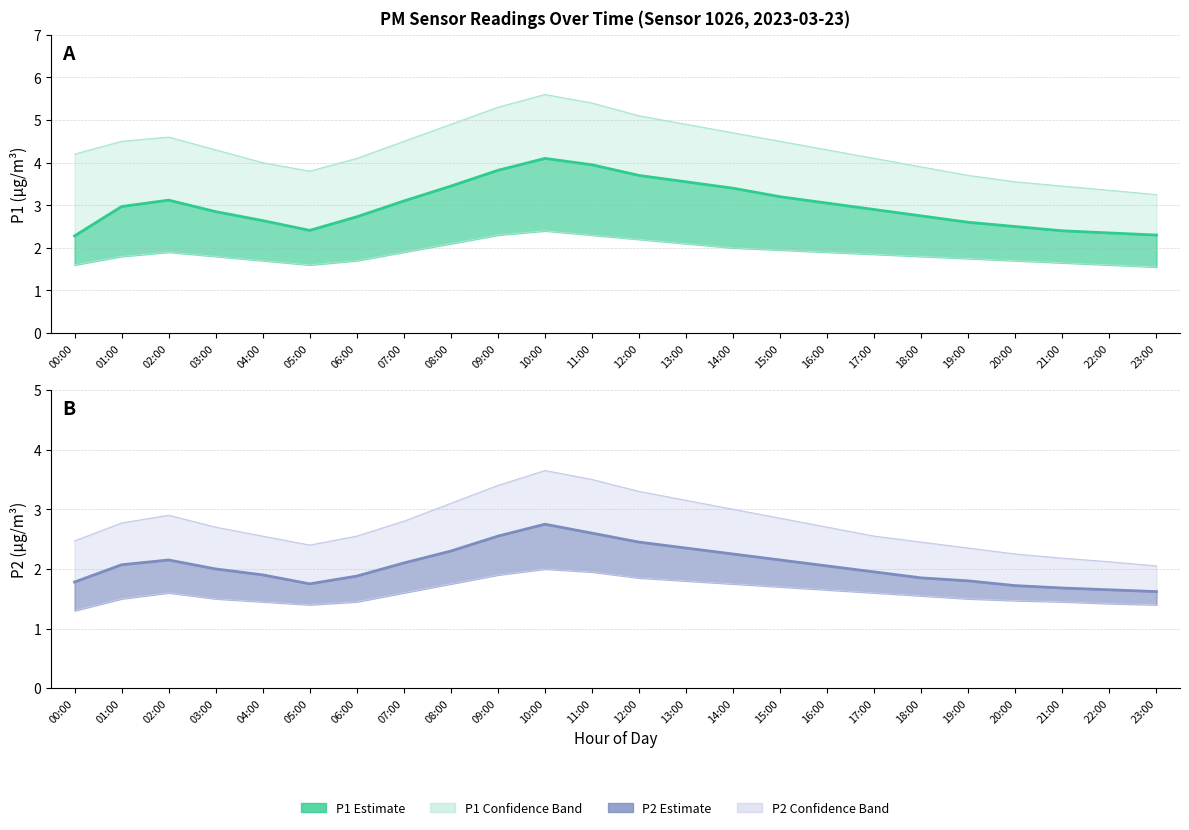

How many categories are shown in the chart?

24